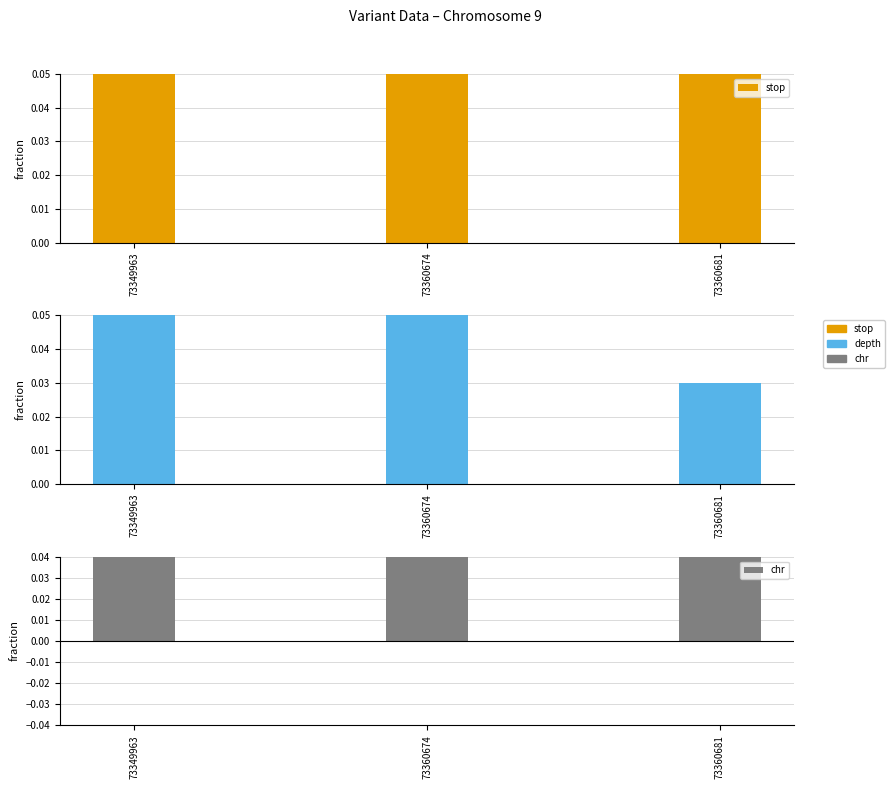

True or false: stop has a value of 1.1 at 73349963.

False